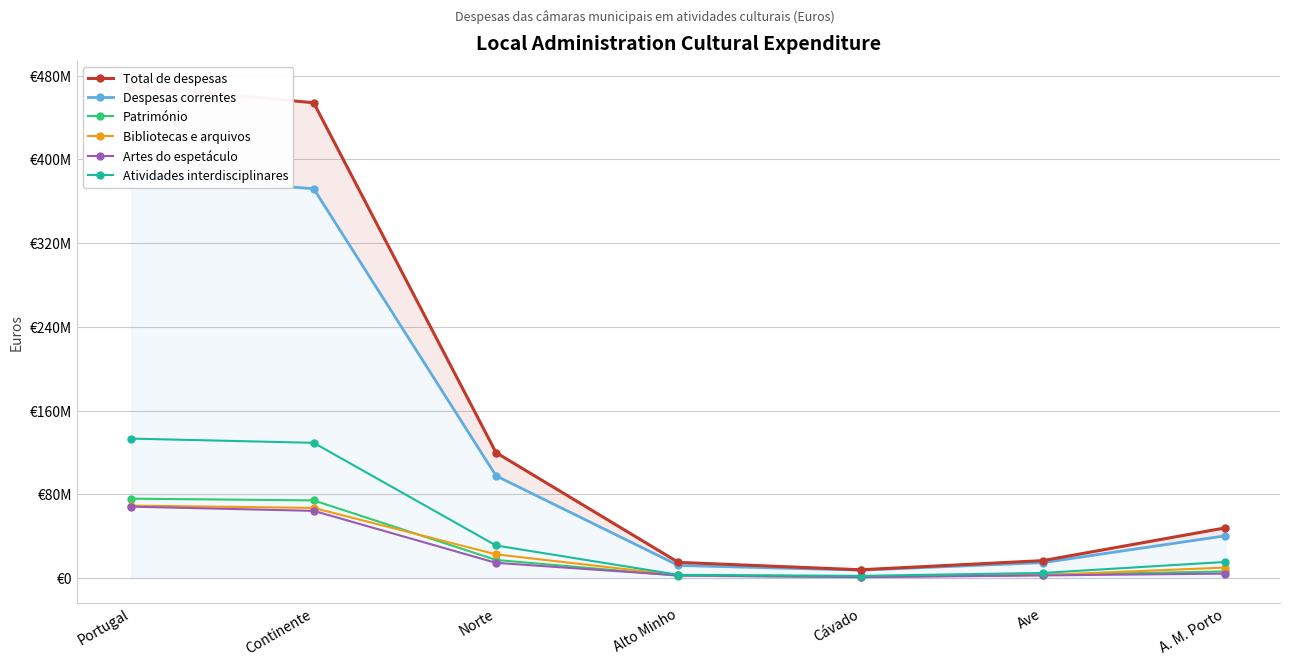

Which has a higher value, Ave or Cávado?

Ave